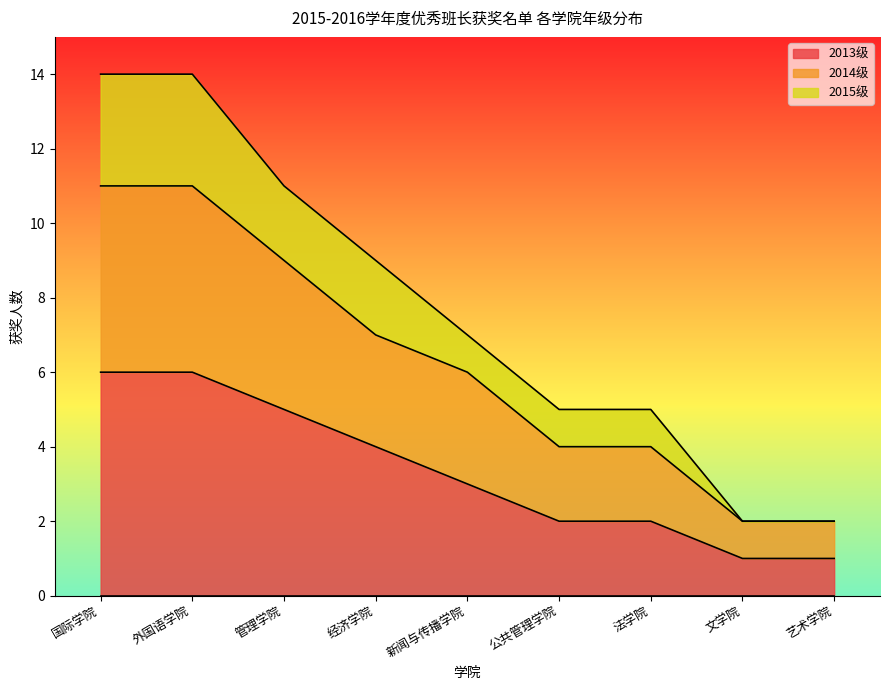

Reading right to left, list all the values displayed in this chart.

2013级: 艺术学院=1	文学院=1	法学院=2	公共管理学院=2	新闻与传播学院=3	经济学院=4	管理学院=5	外国语学院=6	国际学院=6
2014级: 艺术学院=2	文学院=2	法学院=4	公共管理学院=4	新闻与传播学院=6	经济学院=7	管理学院=9	外国语学院=11	国际学院=11
2015级: 艺术学院=2	文学院=2	法学院=5	公共管理学院=5	新闻与传播学院=7	经济学院=9	管理学院=11	外国语学院=14	国际学院=14